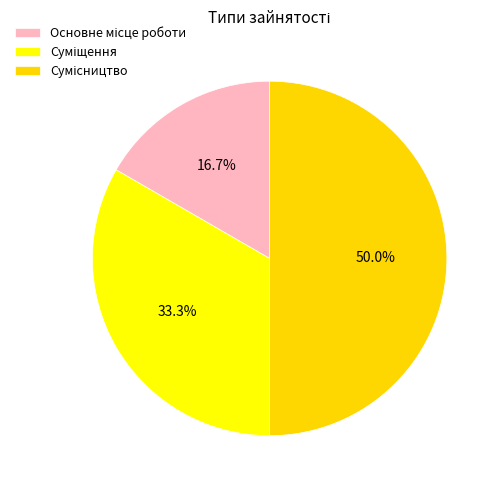

Rank the categories by value from highest to lowest.

Сумісництво, Суміщення, Основне місце роботи